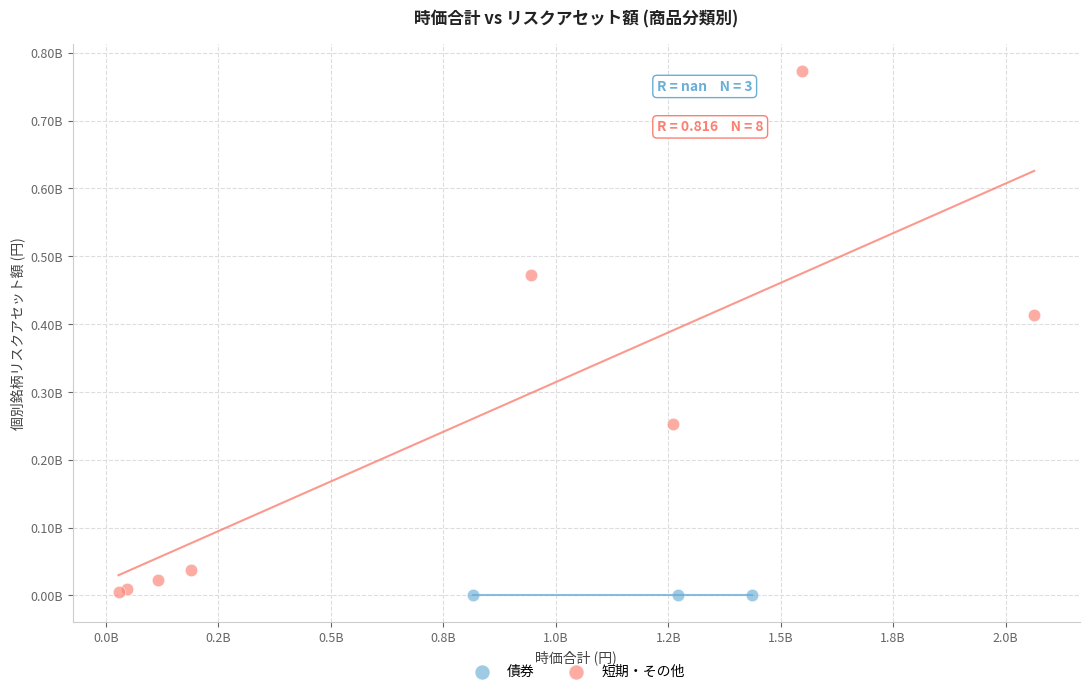

What are all the series names shown in the legend?

債券, 短期・その他